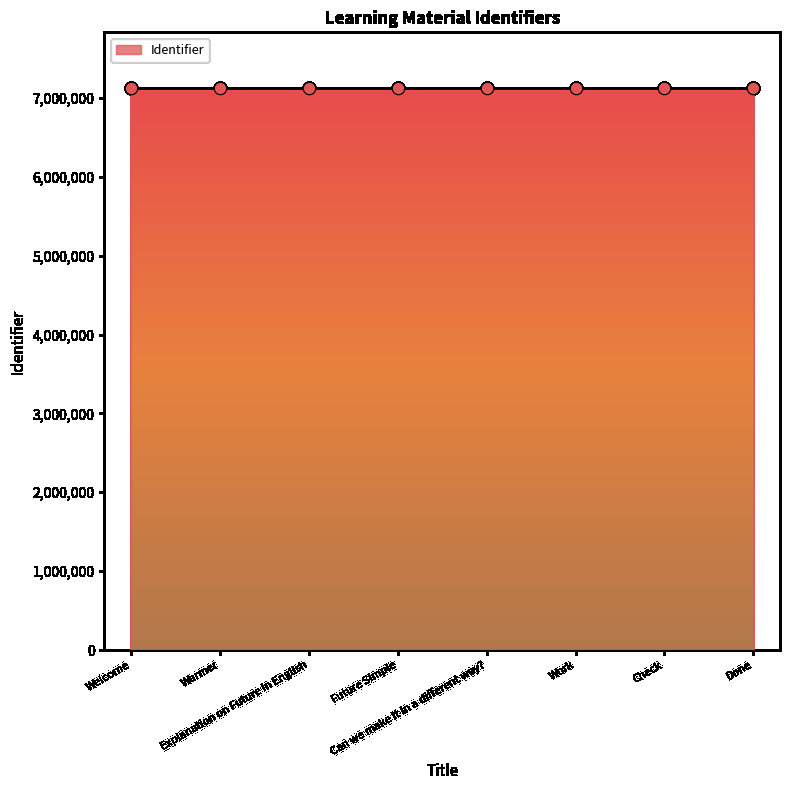

Approximately how many times larger is the value at Explanation on Future in English compared to Can we make it in a different way??

1.0